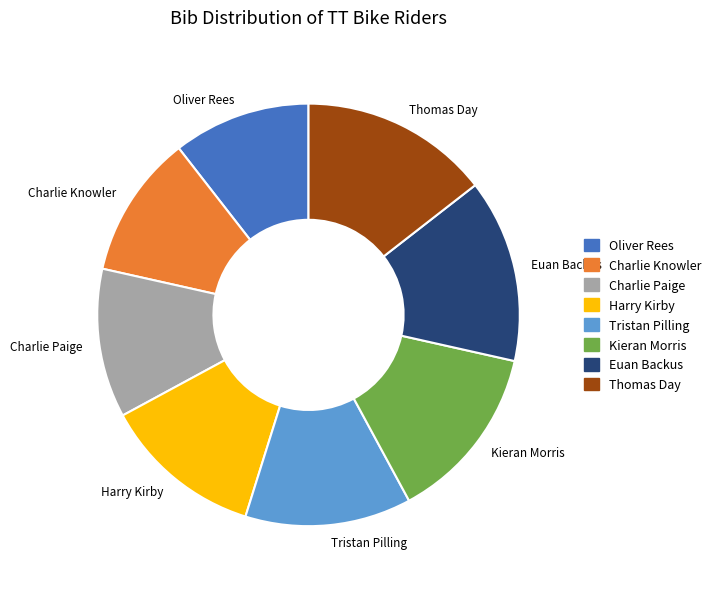

Do Thomas Day and Kieran Morris together represent more than half of the pie?

No